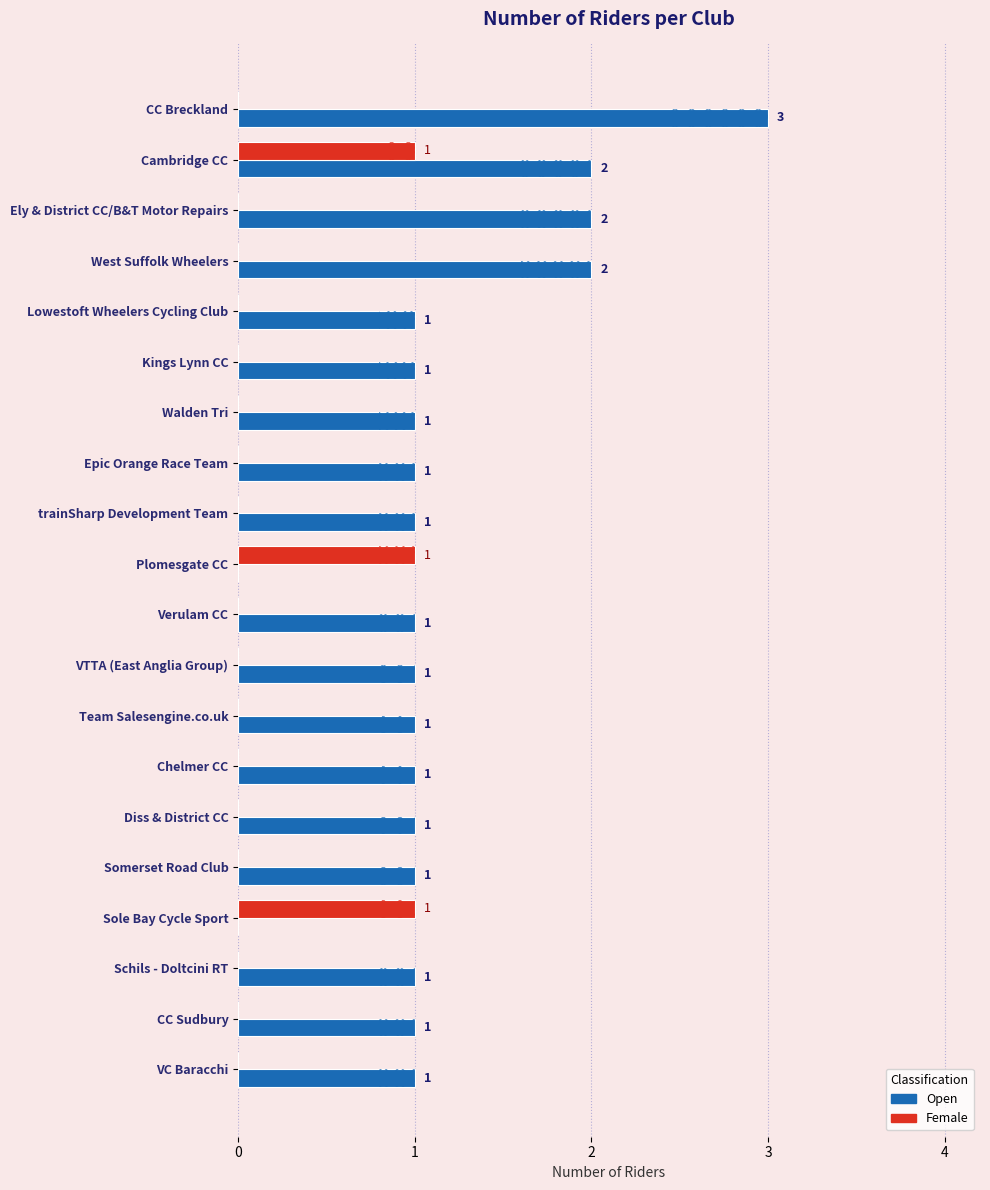

Does the chart contain stacked bars?

No